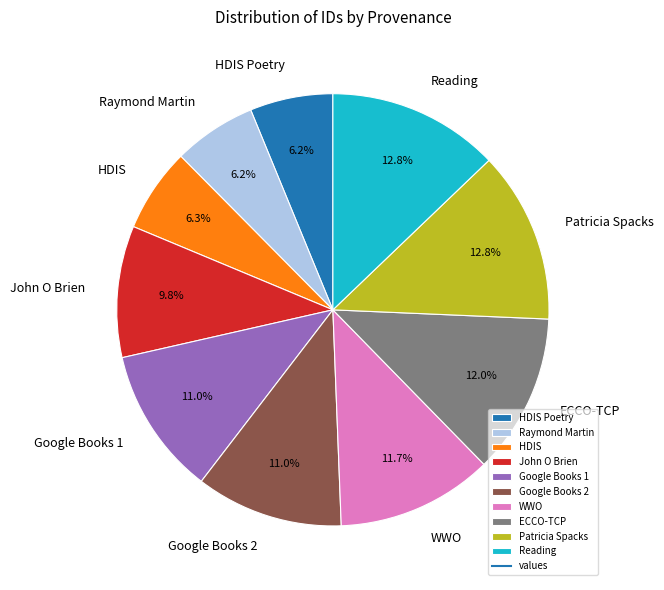

To the nearest percent, what percentage of the pie is Patricia Spacks?

13%